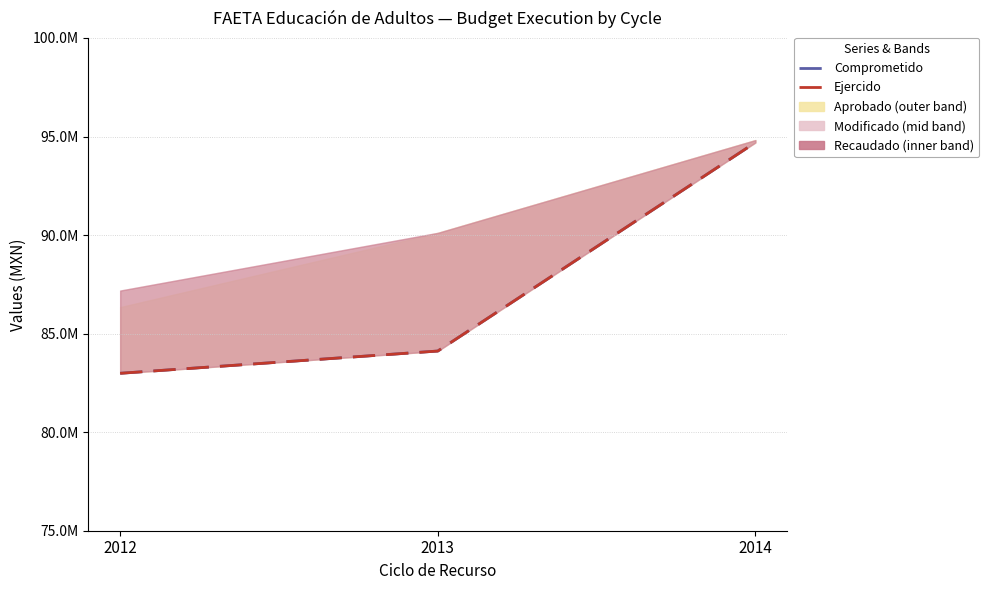

Is it true that Ejercido equals 140509836.3 at 2014?

False